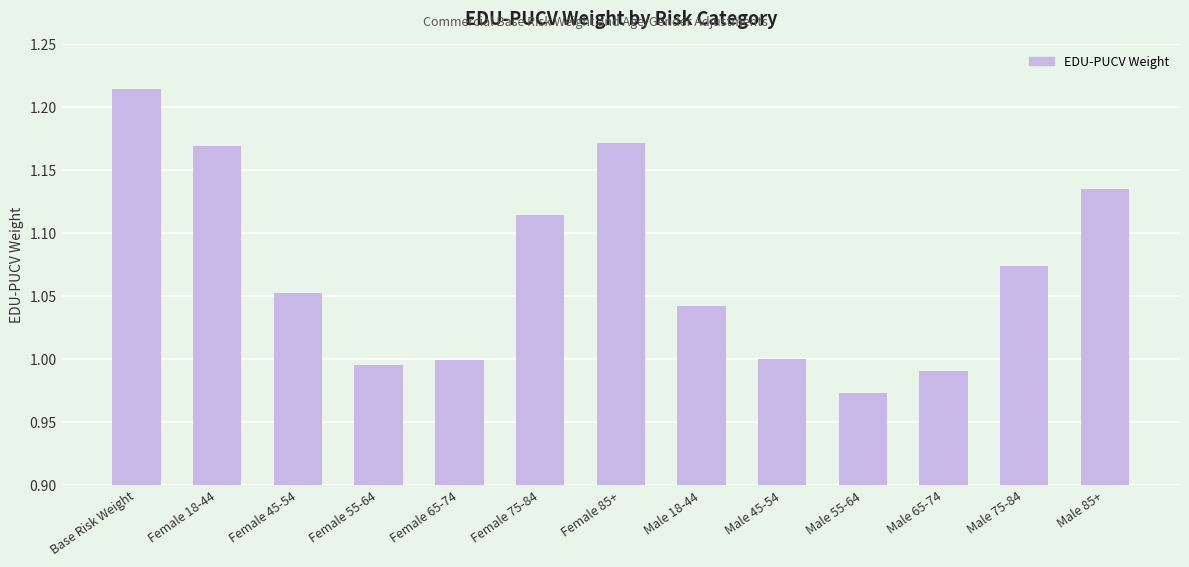

Between Male 65-74 and Male 18-44, which is larger?

Male 18-44